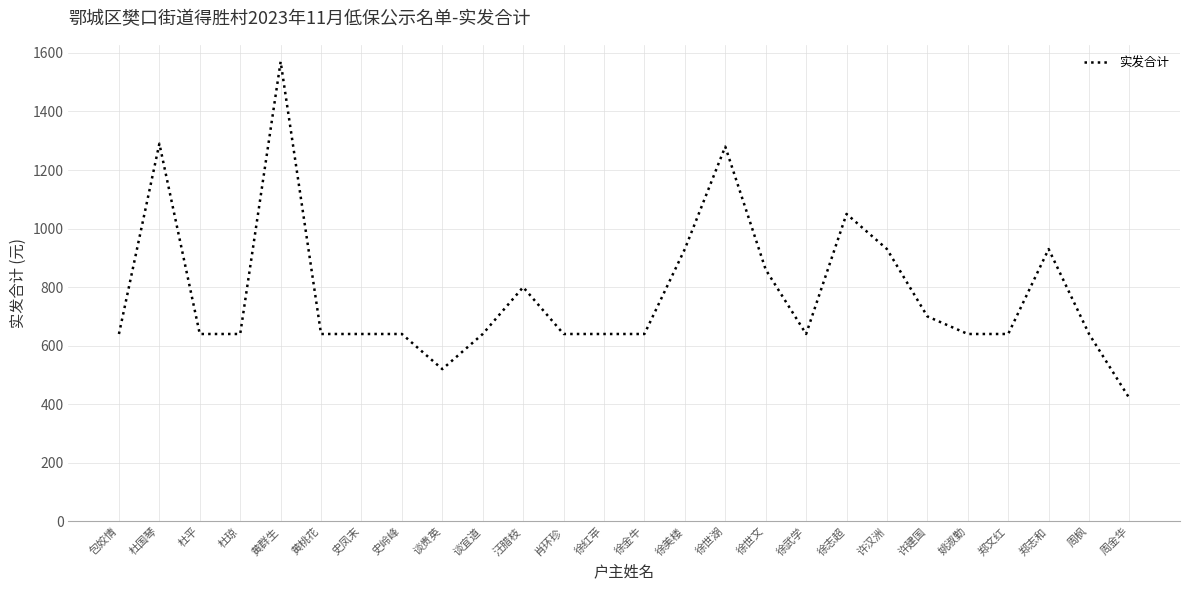

Is it true that the value at 郑文红 is 252?

False